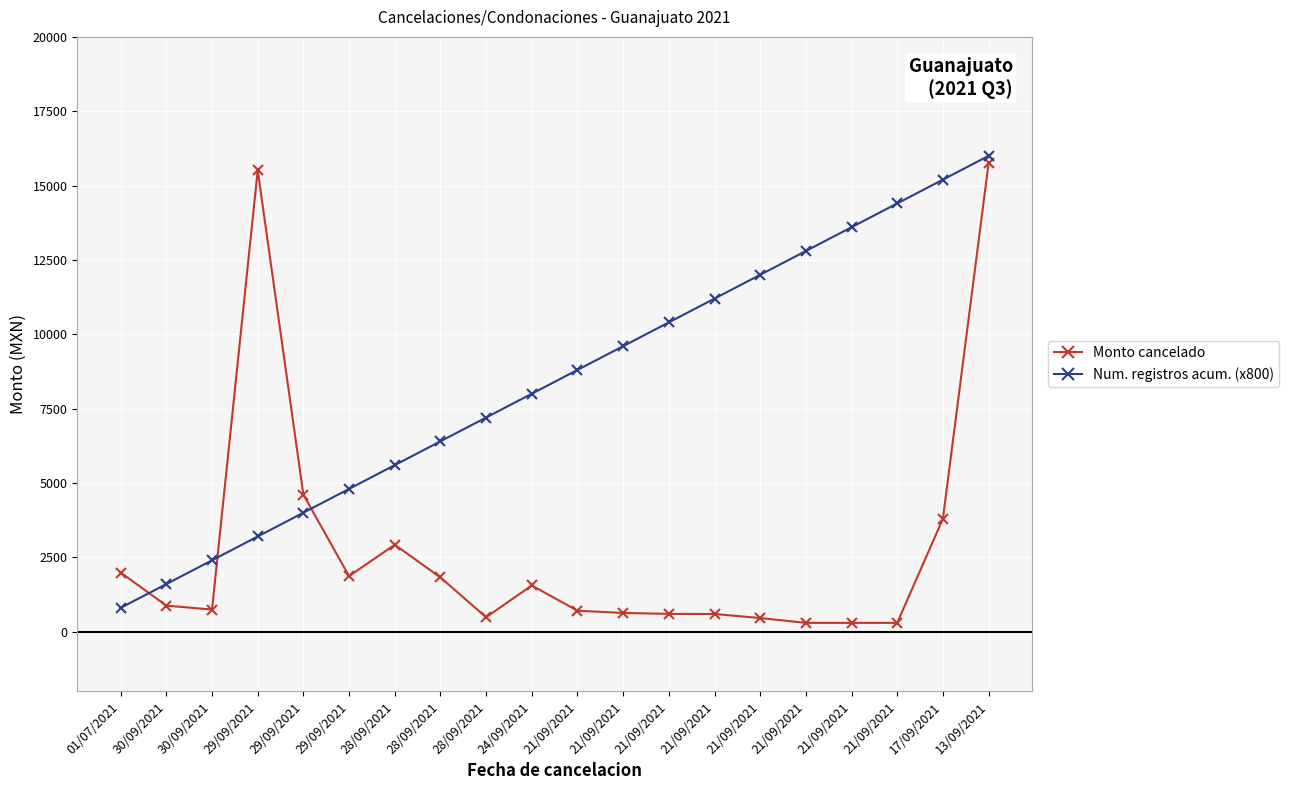

How many times do Num. registros acum. (x800) and Monto cancelado cross each other?

3